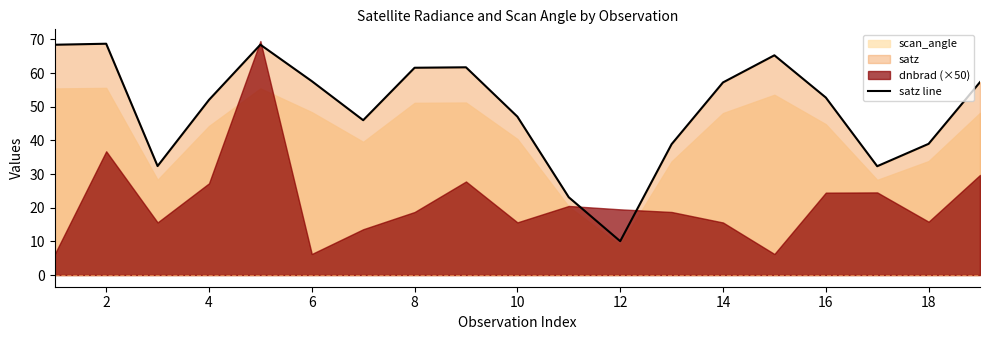

The value of satz line at 6 is 57.6. True or false?

True